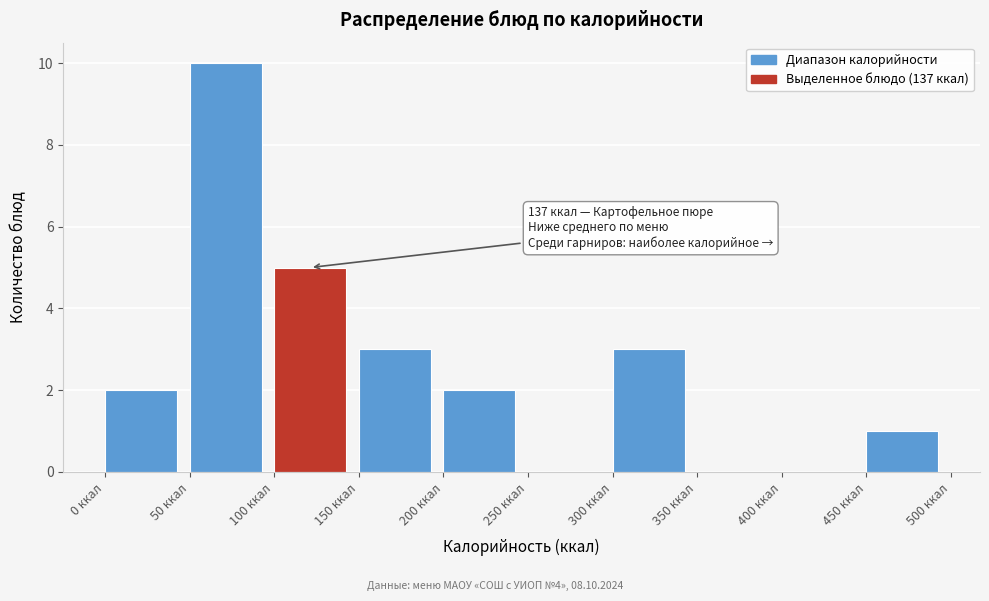

Over which range of the x-axis is the bar tallest?

50 to 100